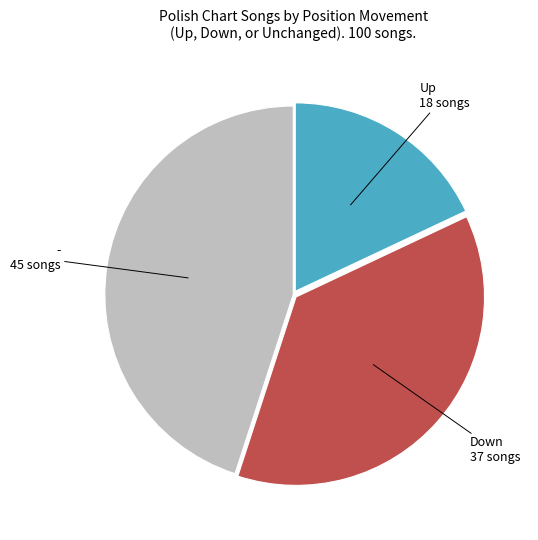

Is there any slice that represents more than half of the pie?

No